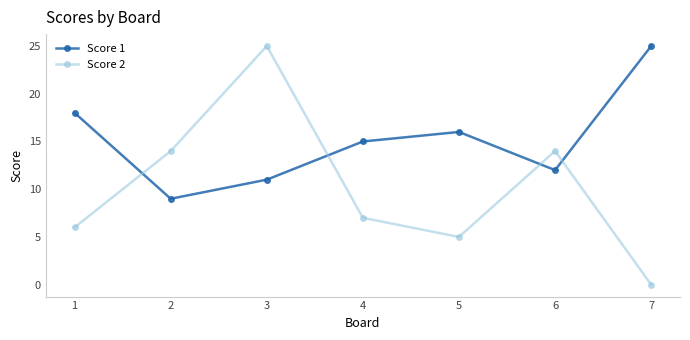

What is the approximate value of Score 1 at 7?

25